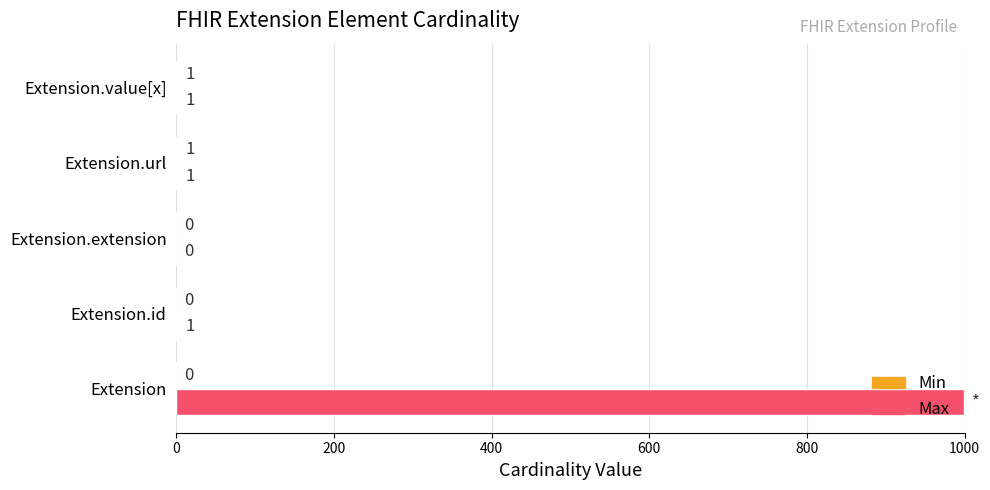

Between Extension.id and Extension.extension, which series saw the biggest shift?

Max